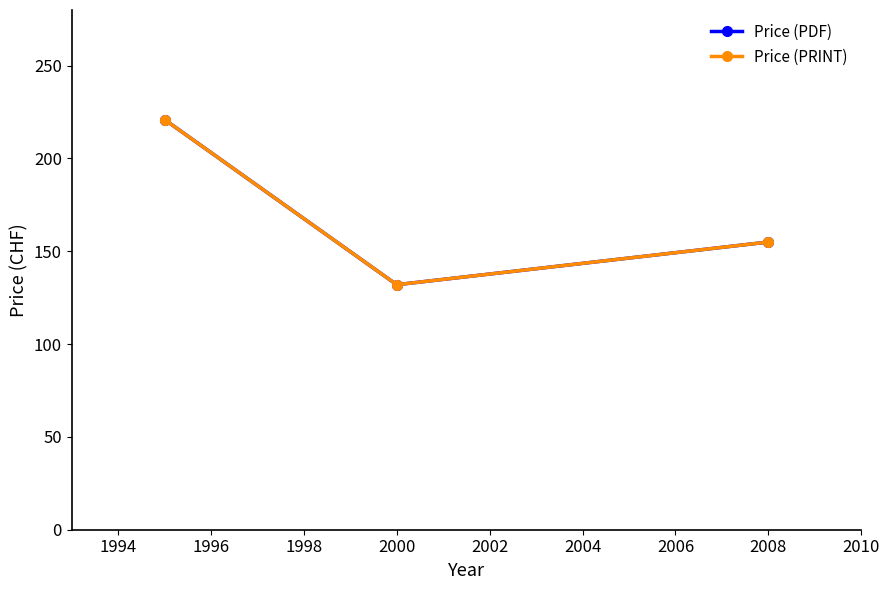

At how many categories does at least one series exceed 151?

2